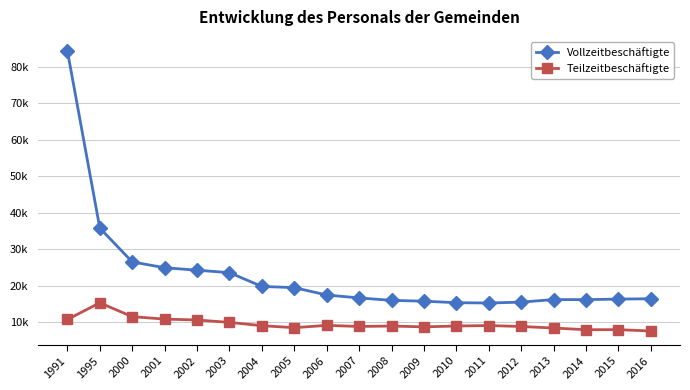

What are all the series names shown in the legend?

Vollzeitbeschäftigte, Teilzeitbeschäftigte